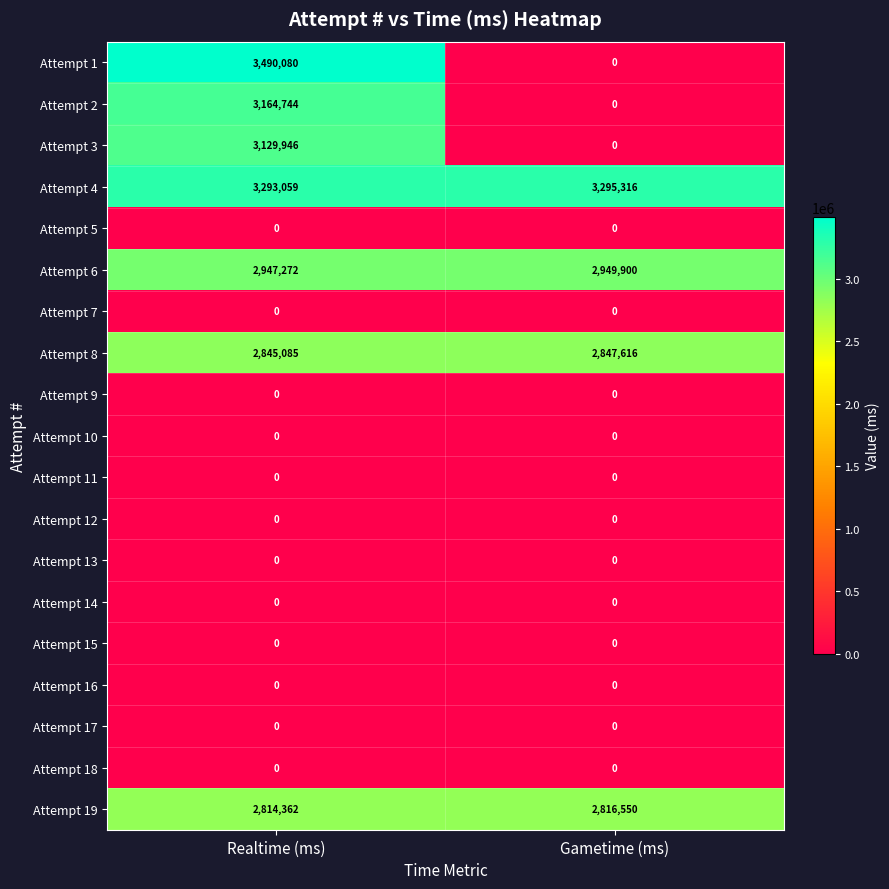

True or false: Attempt 5 has a value of 0 at Realtime (ms).

True